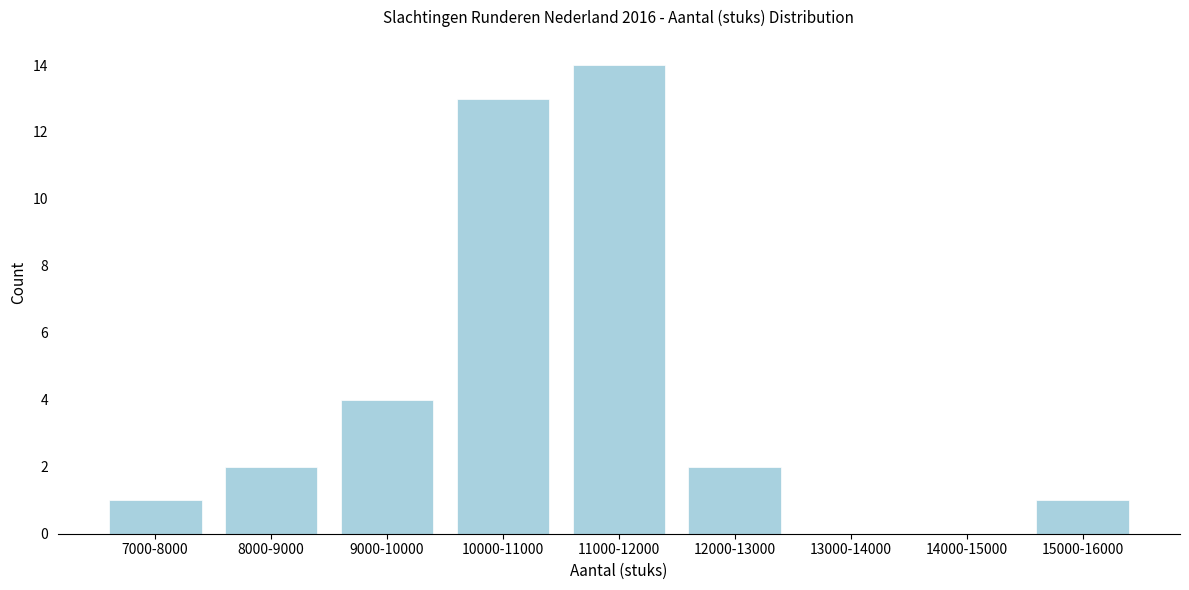

Reading left to right, extract all data points from this chart.

7000-8000=1	8000-9000=2	9000-10000=4	10000-11000=13	11000-12000=14	12000-13000=2	13000-14000=0	14000-15000=0	15000-16000=1